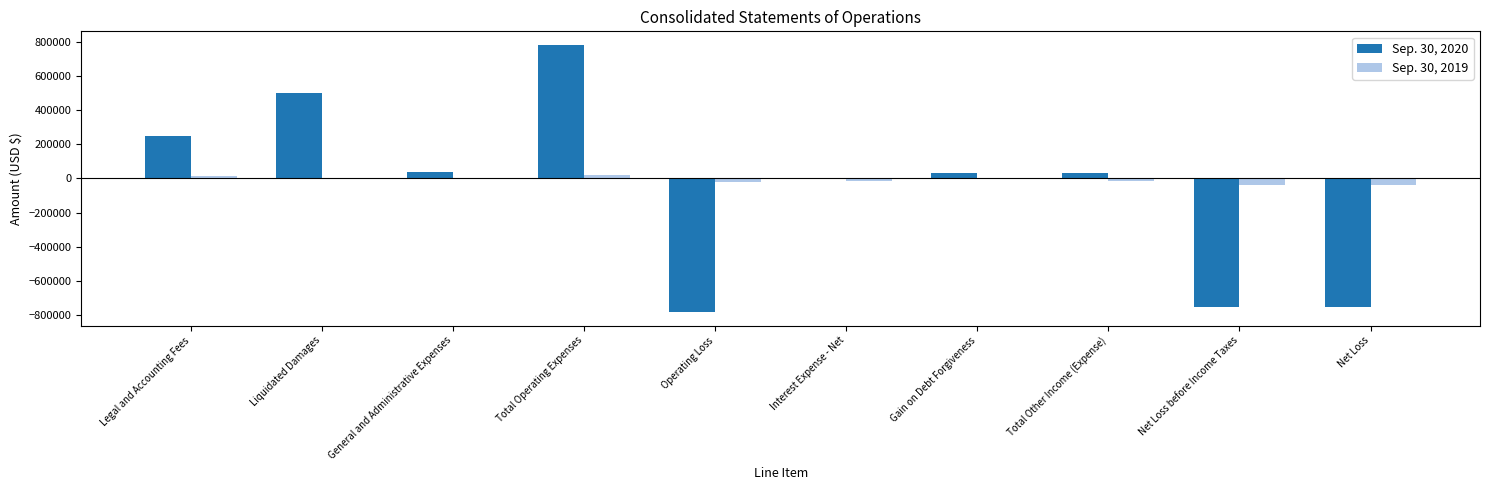

True or false: Sep. 30, 2020 has a value of -1156496 at Net Loss before Income Taxes.

False